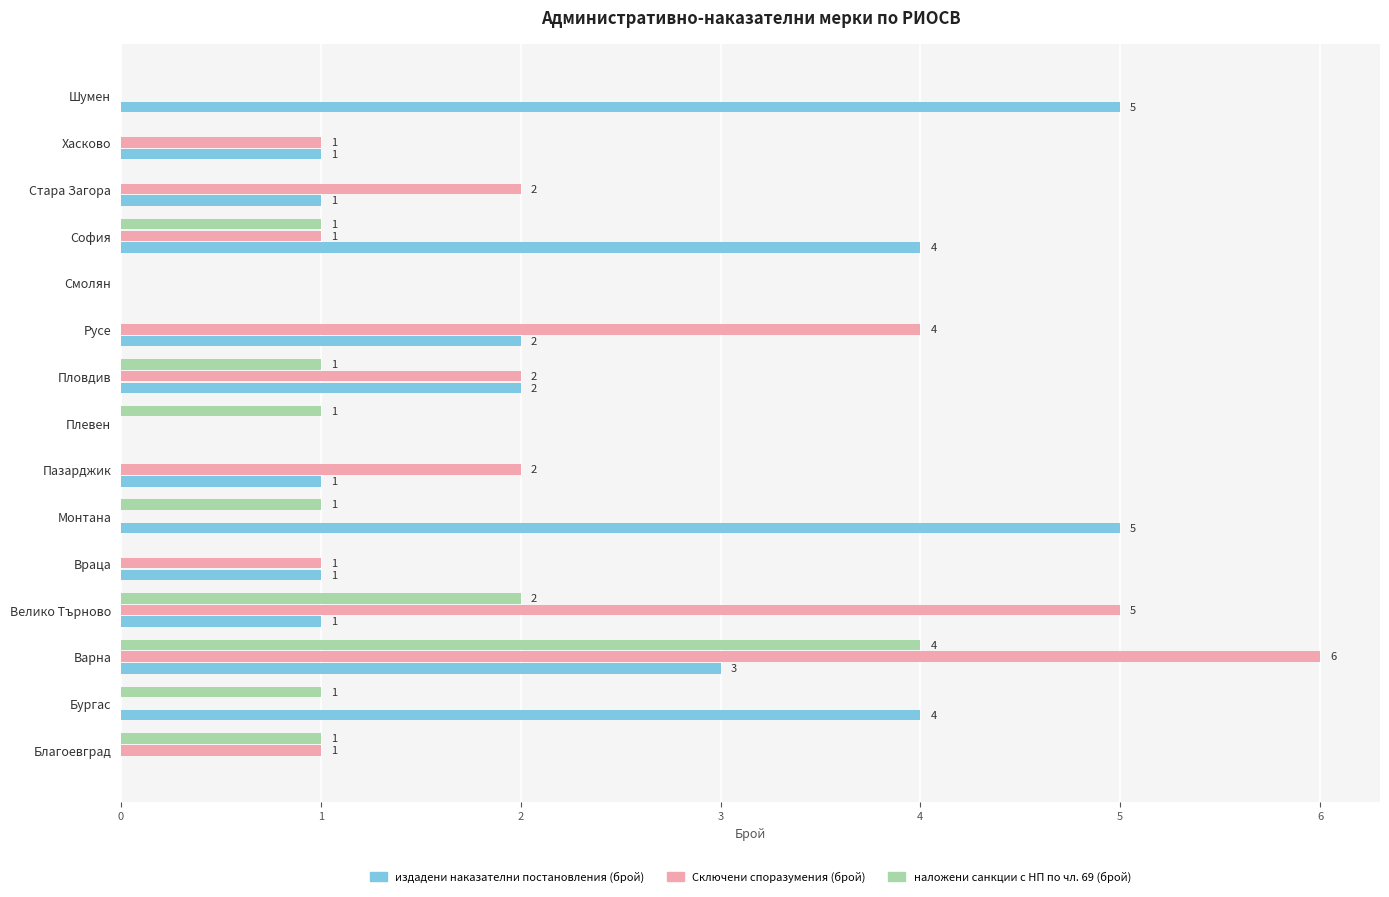

How many positive values does the наложени санкции с НП по чл. 69 (брой) series have?

8